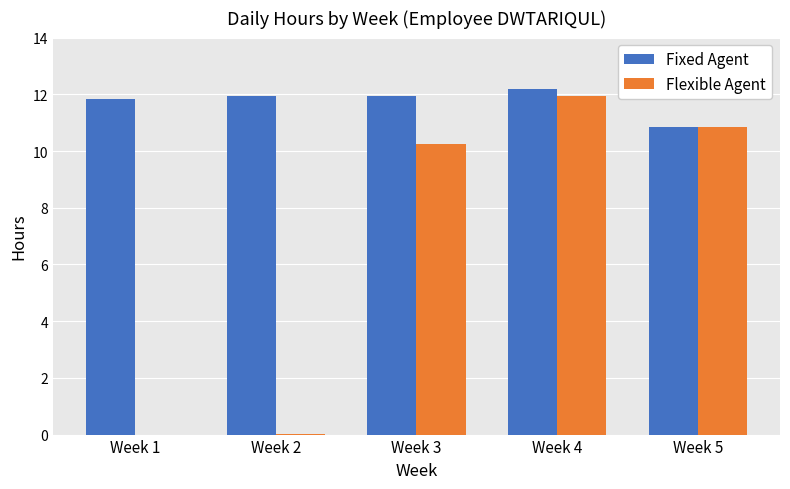

The value of Fixed Agent at Week 2 is 19.0. True or false?

False